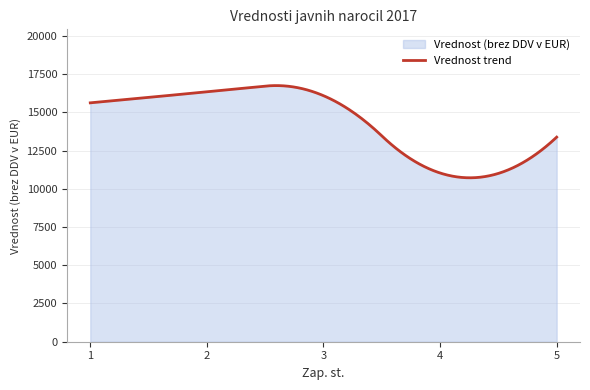

Which label corresponds to the smallest value in the chart?

4